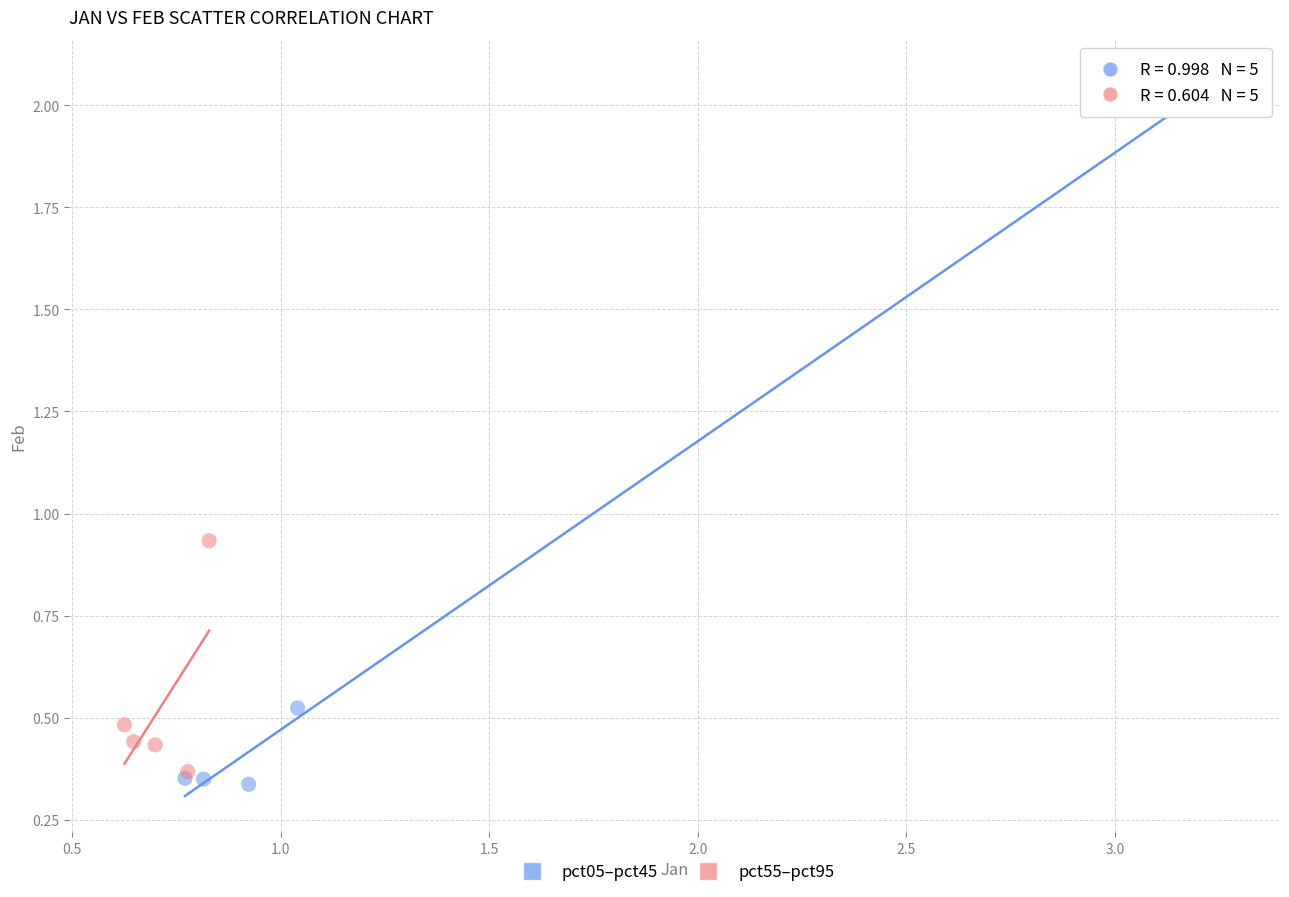

What are all the series names shown in the legend?

pct05–pct45, pct55–pct95